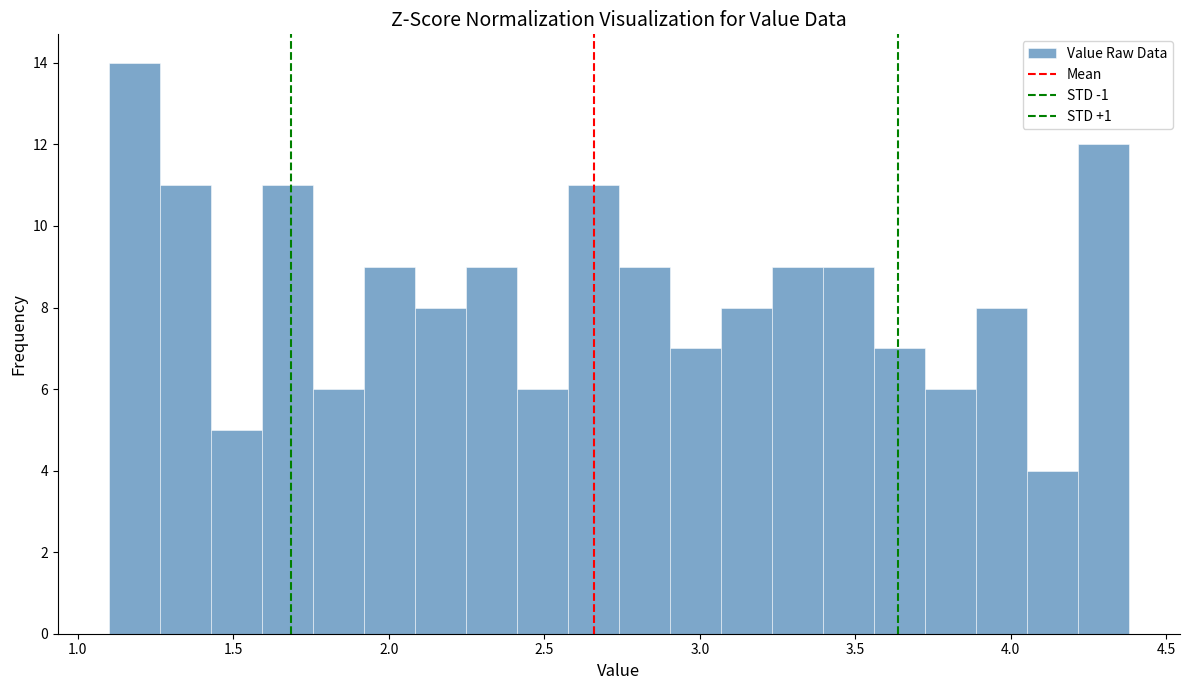

Read against the x-axis, roughly where is the centre of the tallest bar?

1.20